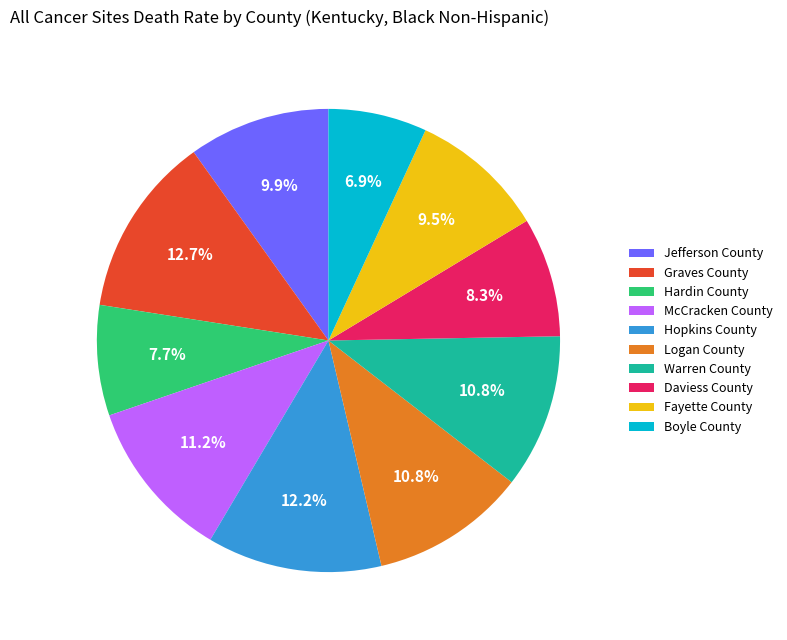

The McCracken County slice represents 11% of the pie. True or false?

True